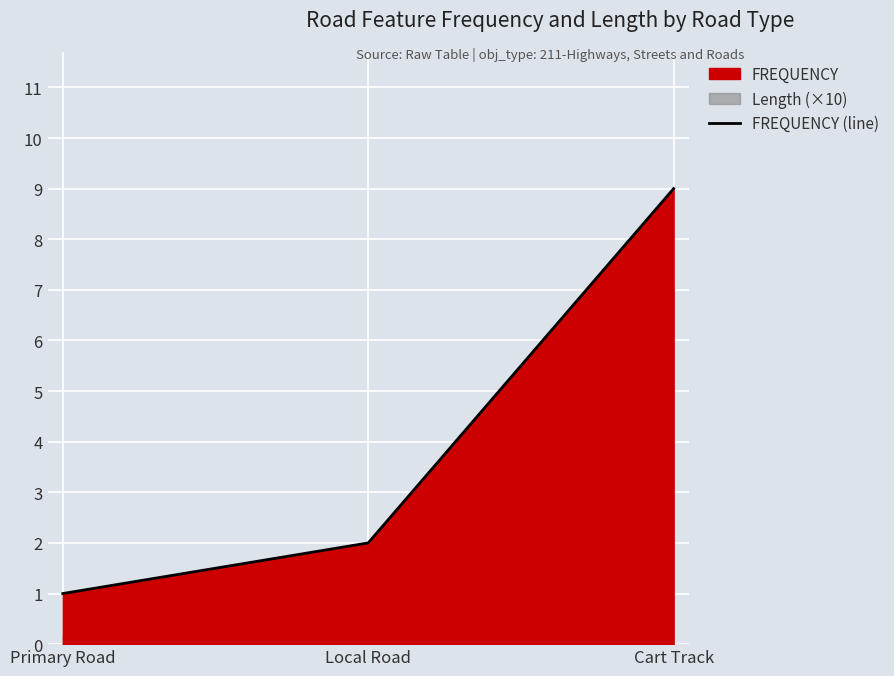

Where does the data first go above 2?

Cart Track